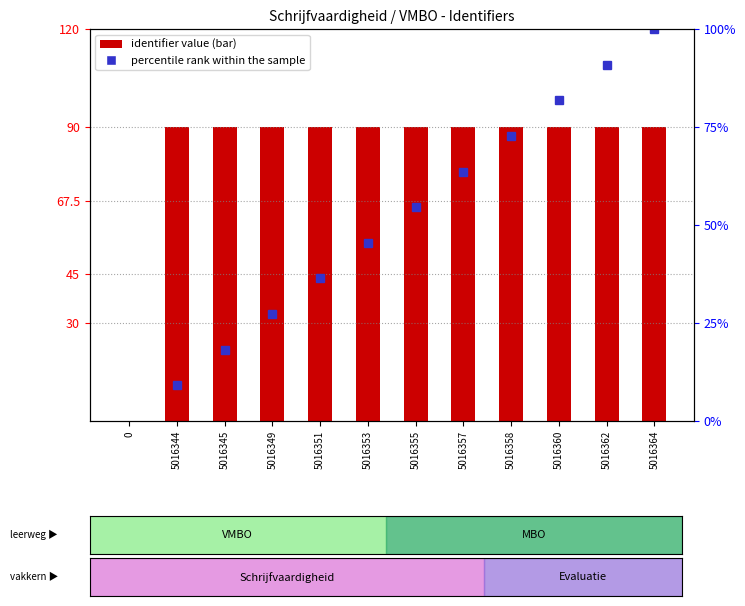

What value does the data have at 5016344?

90.0